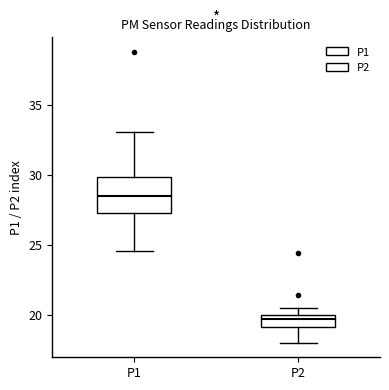

Reading left to right, transcribe this box plot: for each box, give where its median line is, the range the box spans, and where its two whiskers end, as read against the y-axis. The values are not printed on the chart, so give them approximately, as read against the axis.

P1: median 28.5, box 27.0 to 30.0, whiskers 24.5 to 33.0
P2: median 19.5, box 19.0 to 20.0, whiskers 18.0 to 20.5